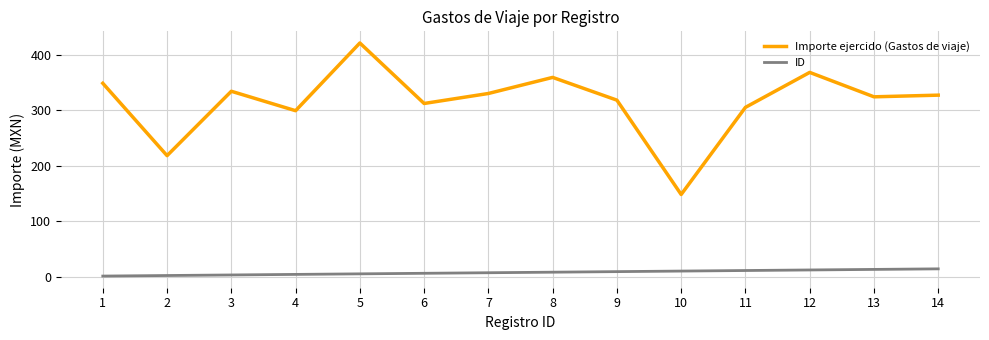

At which category is the sum across all series the highest?

5